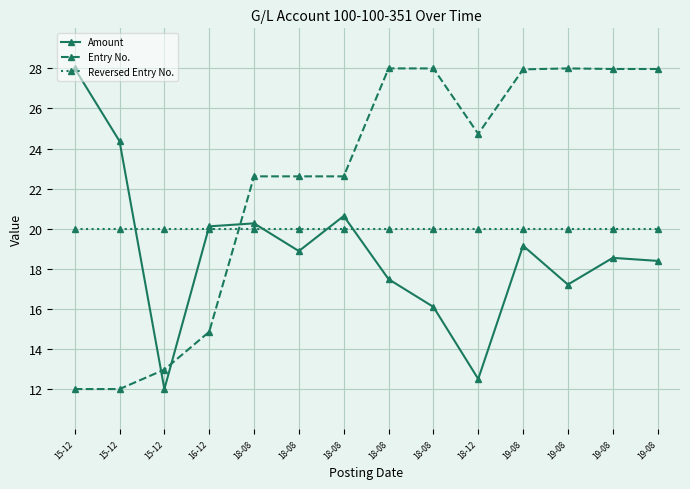

Where is Entry No. nearest to the value 20?

18-08